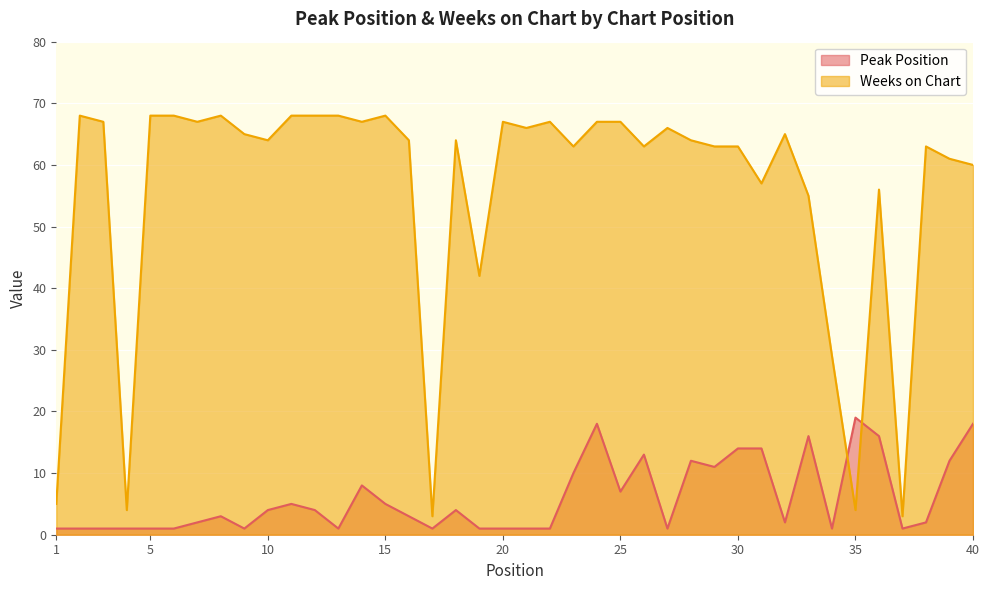

The value of Weeks on Chart at 3 is 67. True or false?

True